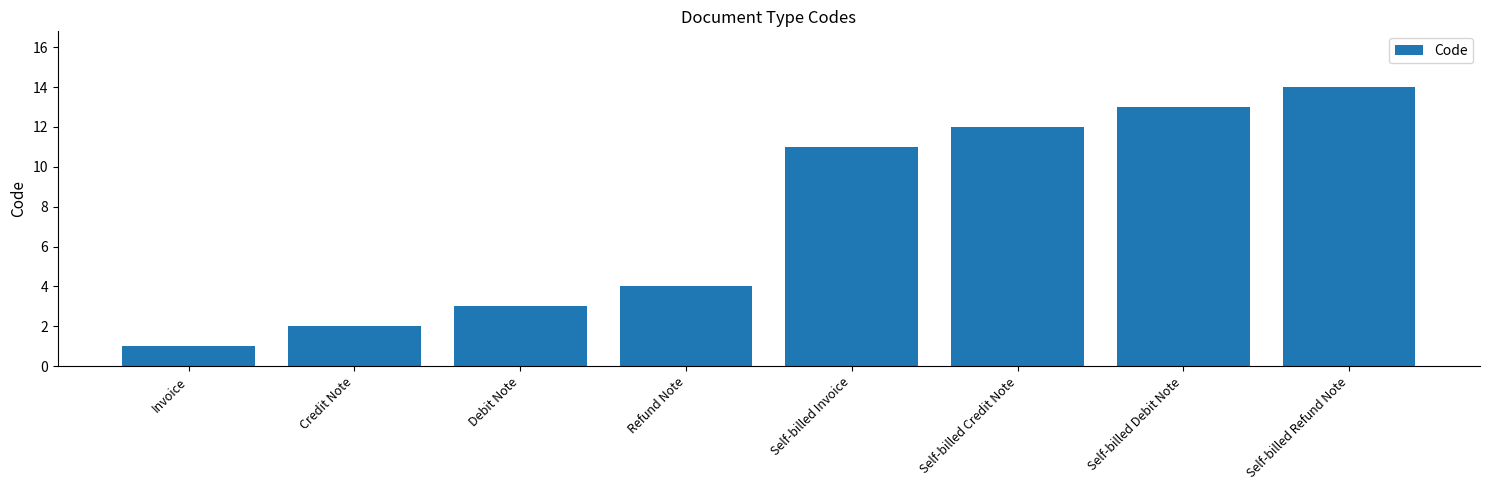

How many values are below 11?

4